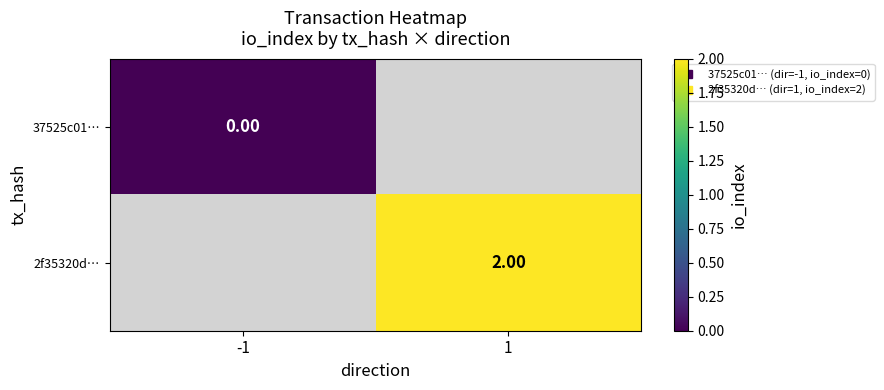

Count the number of data series in this chart.

2